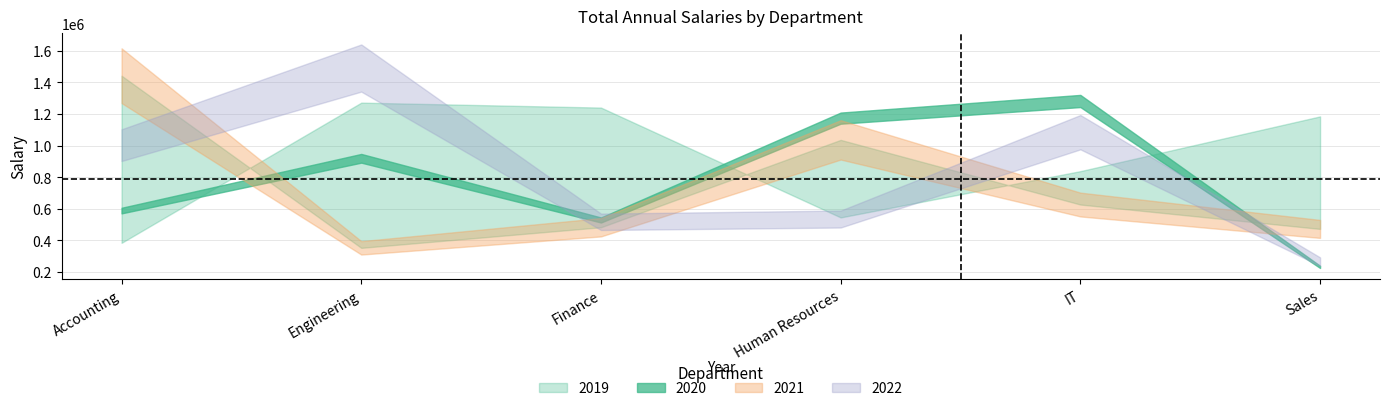

What are all the series names shown in the legend?

2019, 2020, 2021, 2022